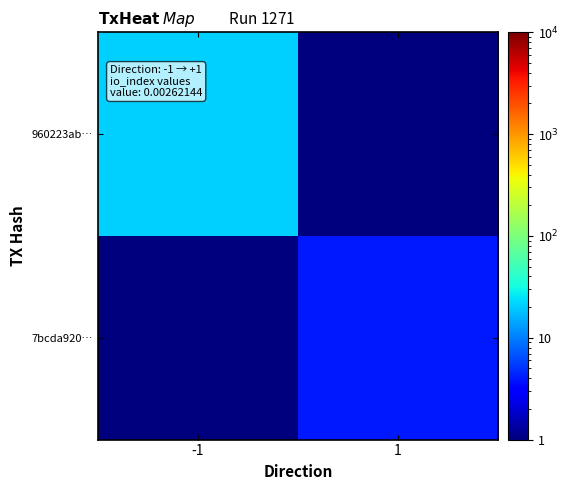

Reading left to right, what are all the values shown in this chart?

960223ab…: -1=21.0	1=0.1
7bcda920…: -1=0.1	1=4.0